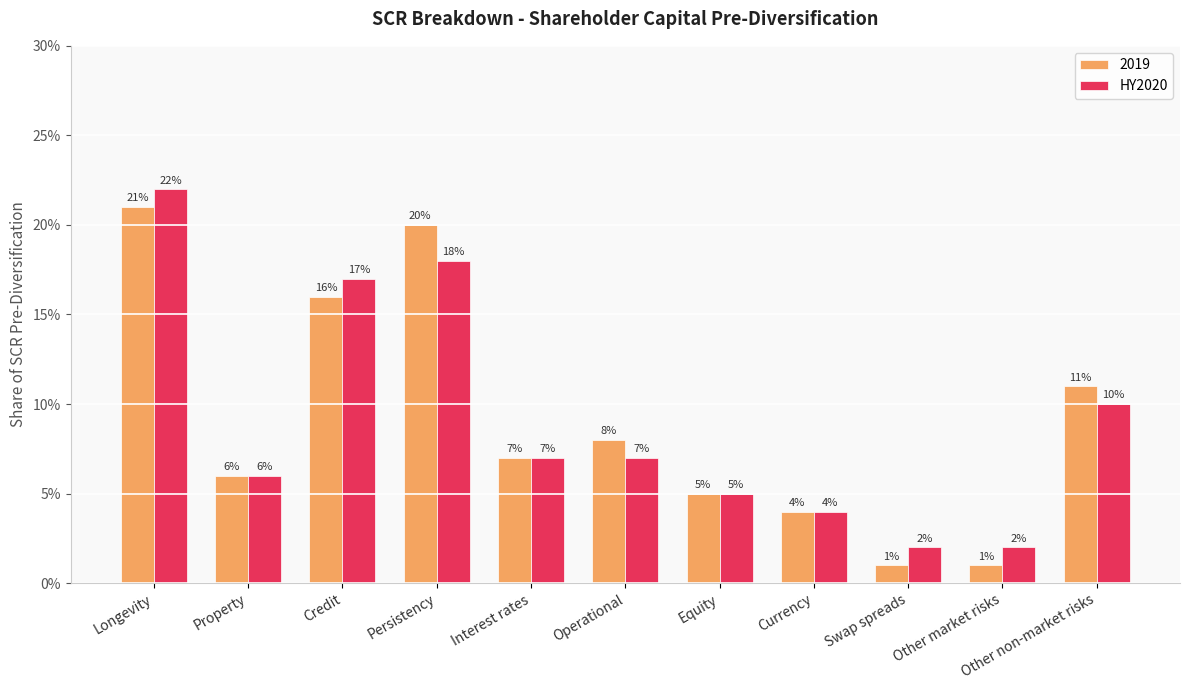

What are all the series names shown in the legend?

2019, HY2020